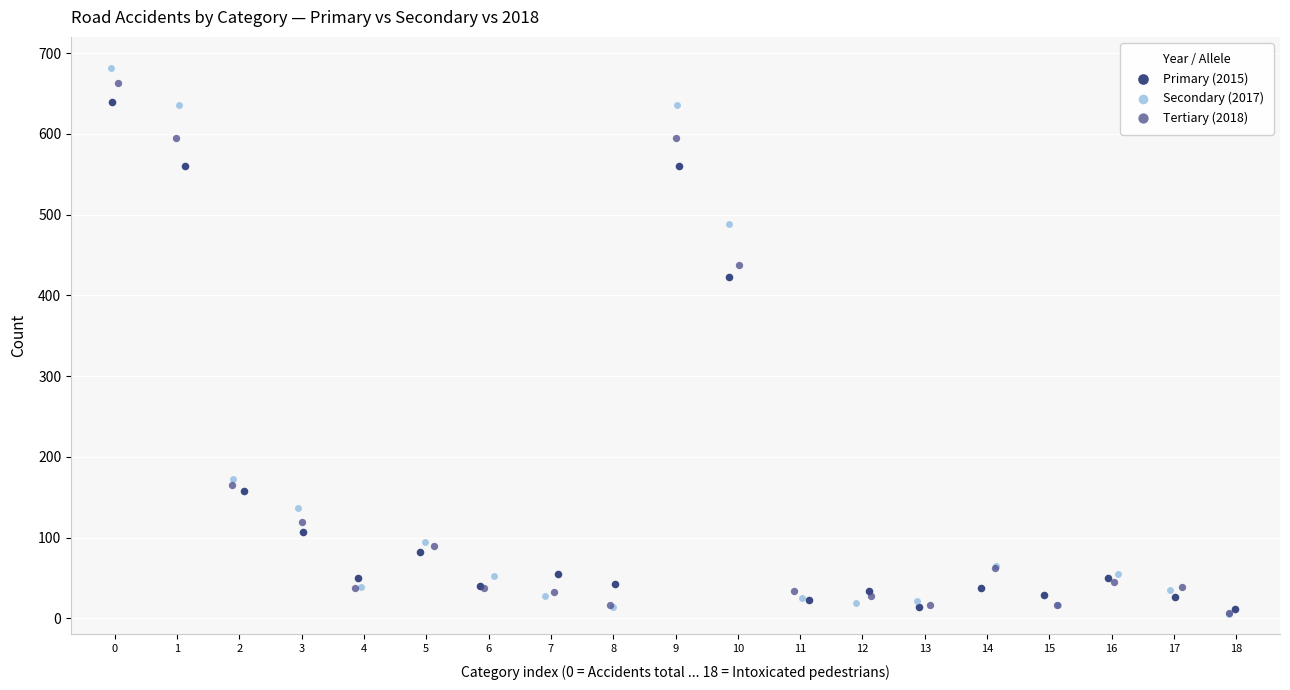

Which series has the largest Y range (max minus min)?

Secondary (2017)